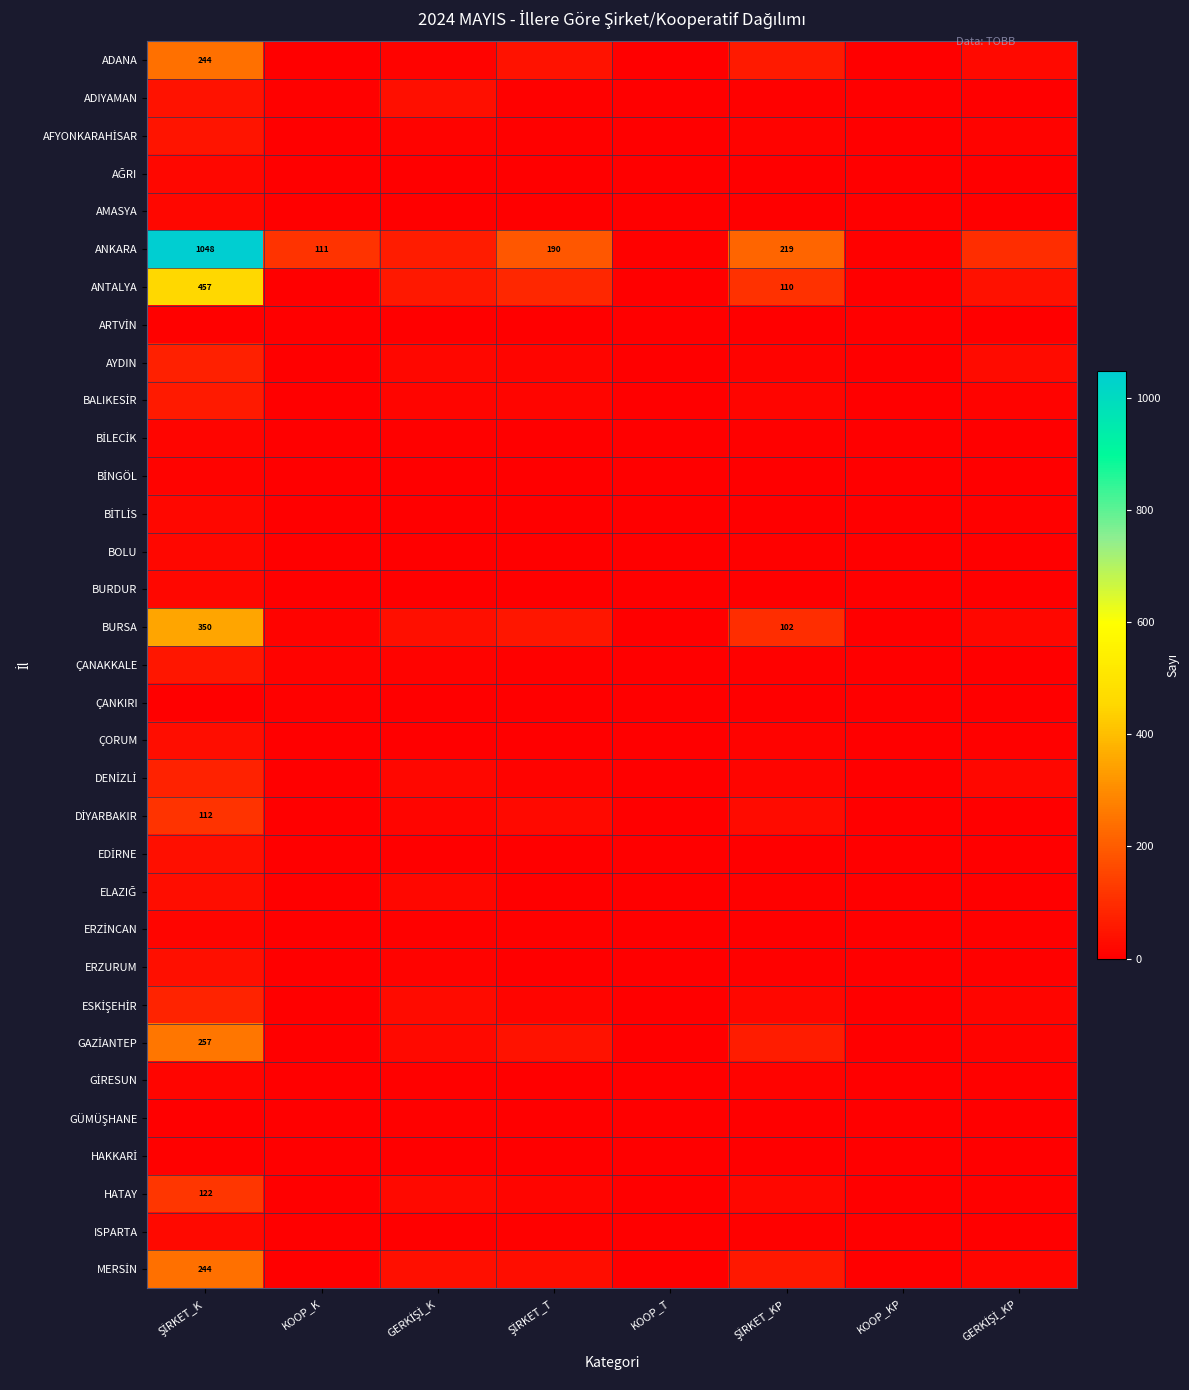

Rank the series by their maximum value, from lowest to highest.

GÜMÜŞHANE, ÇANKIRI, ARTVİN, HAKKARİ, BİNGÖL, ERZİNCAN, BİLECİK, GİRESUN, BİTLİS, BOLU, BURDUR, AĞRI, AMASYA, ISPARTA, ÇORUM, ELAZIĞ, EDİRNE, ERZURUM, ADIYAMAN, AFYONKARAHİSAR, ÇANAKKALE, BALIKESİR, AYDIN, DENİZLİ, ESKİŞEHİR, DİYARBAKIR, HATAY, ADANA, MERSİN, GAZİANTEP, BURSA, ANTALYA, ANKARA